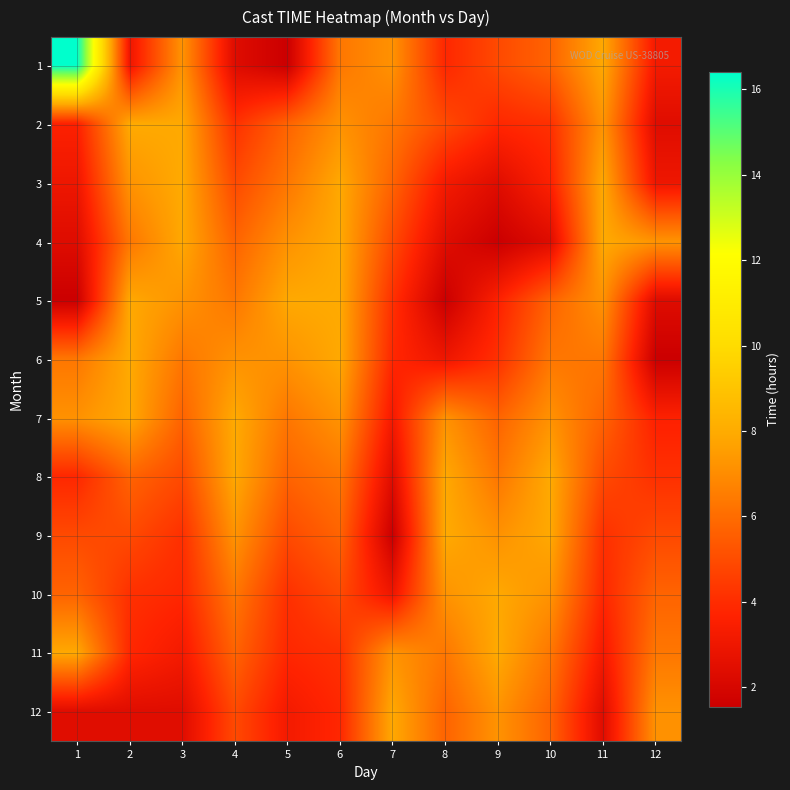

Reading left to right, transcribe all the data shown in this chart.

1: 1=16.4	2=3.0	3=7.2	4=2.3	5=1.5	6=6.3	7=7.2	8=3.8	9=4.9	10=5.7	11=7.9	12=3.2
2: 1=3.6	2=7.9	3=7.9	4=4.1	5=5.7	6=7.2	7=6.3	8=4.9	9=3.8	10=4.1	11=7.2	12=2.4
3: 1=3.0	2=7.2	3=7.9	4=4.9	5=6.3	6=7.9	7=5.7	8=3.2	9=2.4	10=3.6	11=7.9	12=3.0
4: 1=2.3	2=6.3	3=7.9	4=5.7	5=7.2	6=7.9	7=4.9	8=2.4	9=1.5	10=2.3	11=7.9	12=7.2
5: 1=1.5	2=7.9	3=7.2	4=6.3	5=7.9	6=7.9	7=4.1	8=1.5	9=3.6	10=5.7	11=7.2	12=2.3
6: 1=6.3	2=7.9	3=6.3	4=7.2	5=7.2	6=7.9	7=3.8	8=3.0	9=4.1	10=6.3	11=6.3	12=1.5
7: 1=7.2	2=7.9	3=5.7	4=7.9	5=6.3	6=7.2	7=3.2	8=7.2	9=5.7	10=7.2	11=5.7	12=3.6
8: 1=3.8	2=5.7	3=4.9	4=7.9	5=5.7	6=6.3	7=2.4	8=7.9	9=6.3	10=7.9	11=4.9	12=4.1
9: 1=4.9	2=4.9	3=4.1	4=7.2	5=4.9	6=5.7	7=1.5	8=7.9	9=7.2	10=7.9	11=4.1	12=4.9
10: 1=5.7	2=4.1	3=3.8	4=6.3	5=4.1	6=4.9	7=3.0	8=7.2	9=7.9	10=7.2	11=3.8	12=5.7
11: 1=7.9	2=3.8	3=3.2	4=5.7	5=3.8	6=4.1	7=7.2	8=6.3	9=7.9	10=6.3	11=3.2	12=6.3
12: 1=2.4	2=2.4	3=2.4	4=4.9	5=3.2	6=3.8	7=7.9	8=5.7	9=7.2	10=5.7	11=2.4	12=7.2